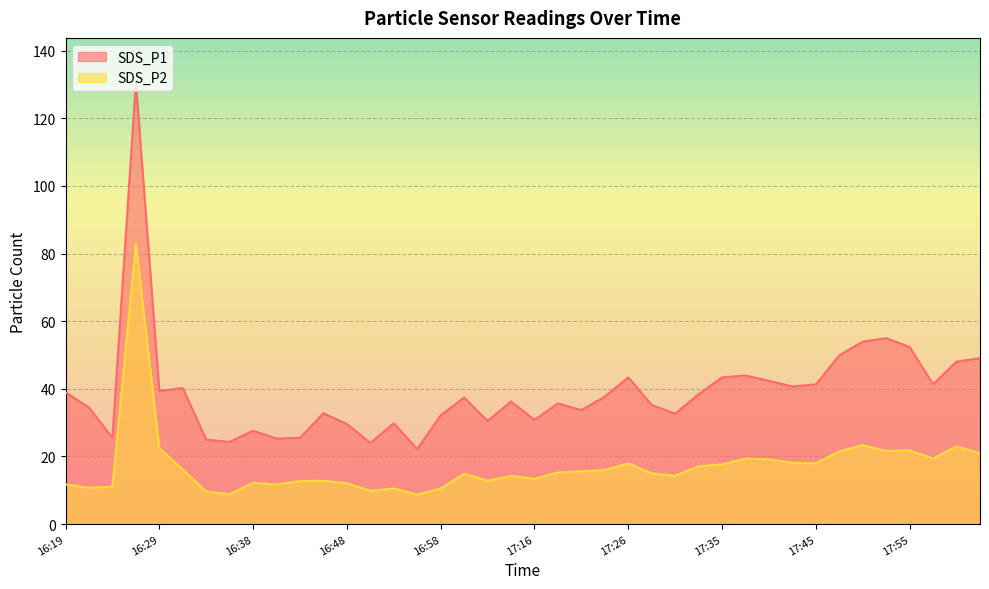

True or false: SDS_P1 and SDS_P2 intersect in this chart.

False